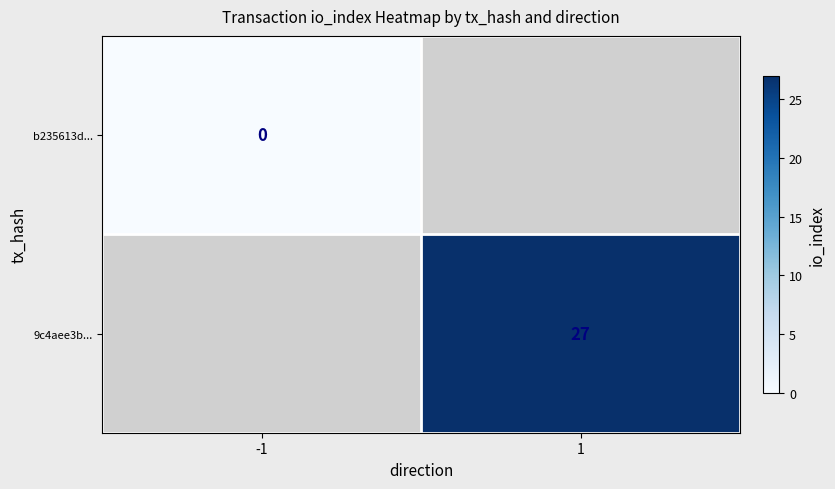

True or false: 9c4aee3b... has a value of 27 at 1.

True